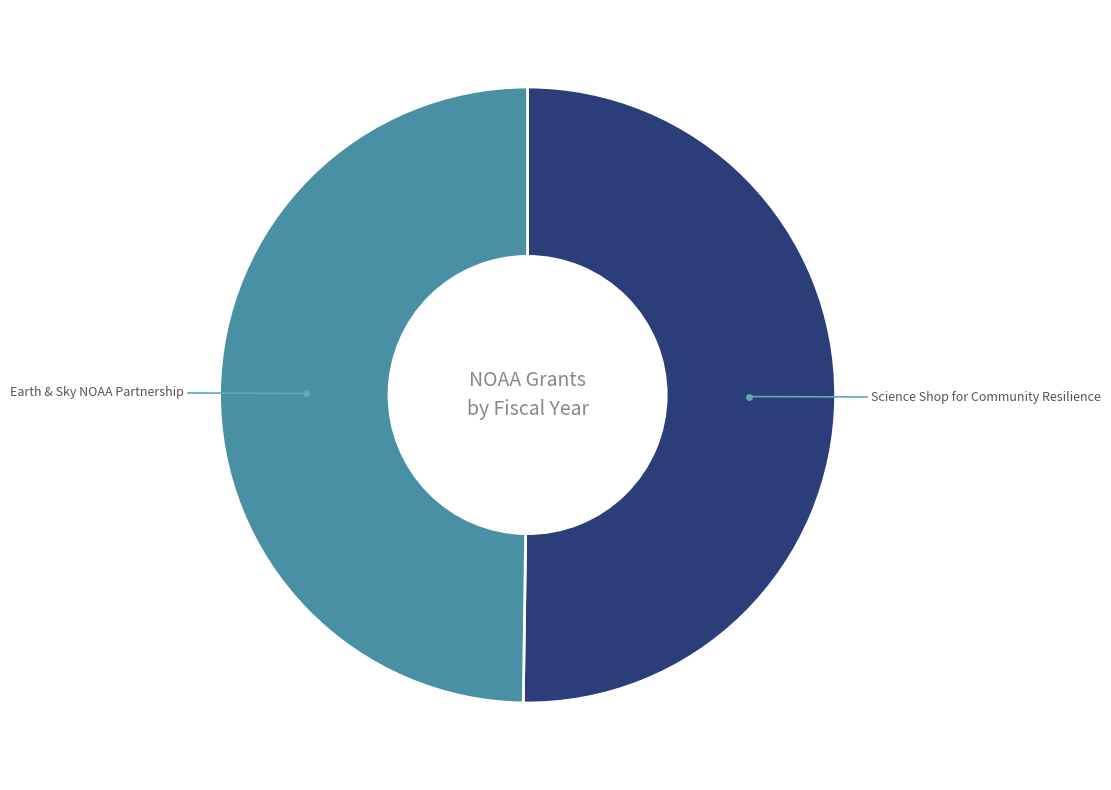

How many slices are in this pie chart?

2